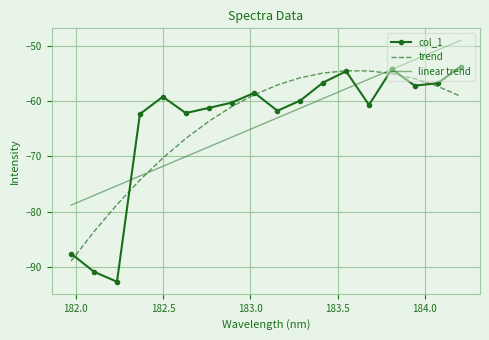

Which series has the largest range (max minus min)?

col_1